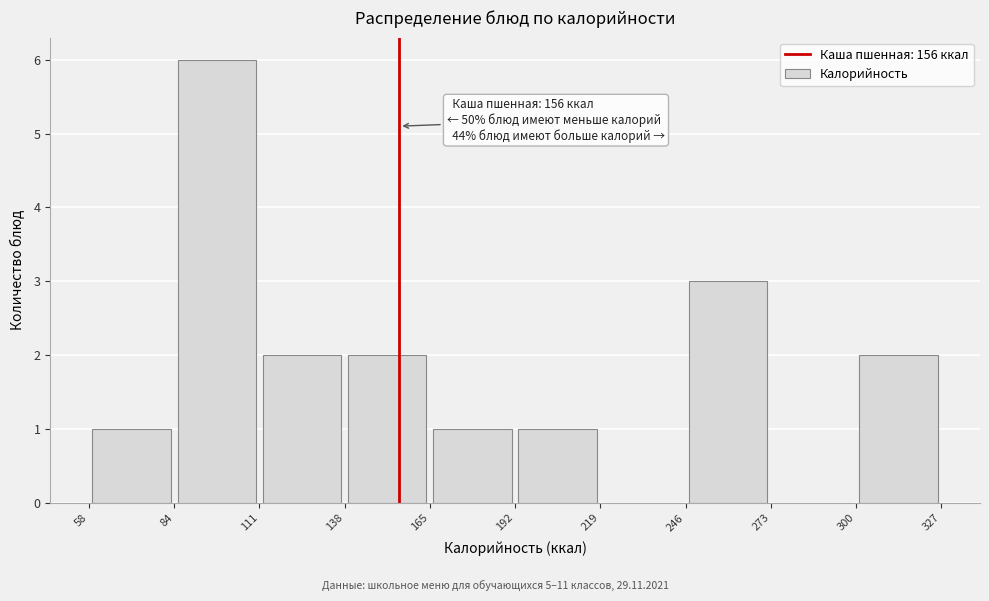

Over which range of the x-axis is the bar tallest?

84 to 111